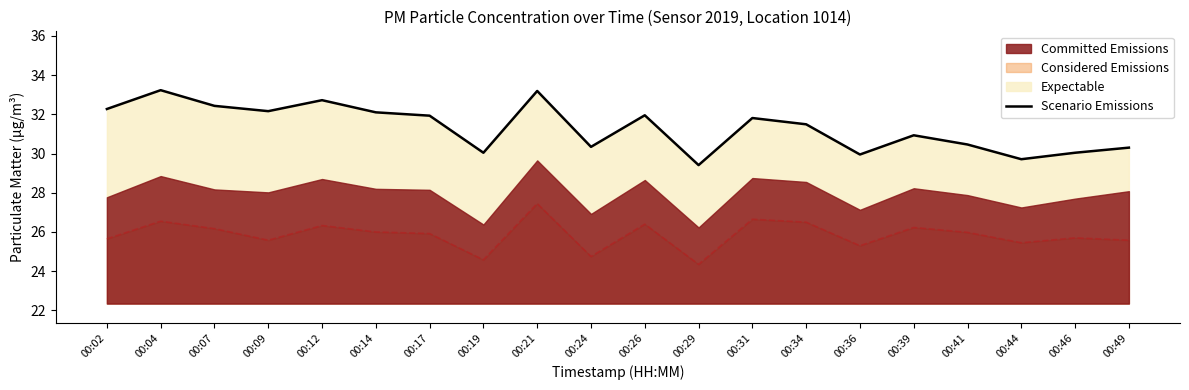

Rank the categories by value from highest to lowest.

00:04, 00:21, 00:12, 00:07, 00:02, 00:09, 00:14, 00:26, 00:17, 00:31, 00:34, 00:39, 00:41, 00:24, 00:49, 00:46, 00:19, 00:36, 00:44, 00:29